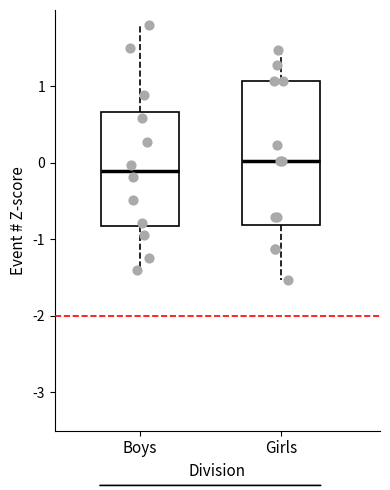

Reading left to right, transcribe this box plot: for each box, give where its median line is, the range the box spans, and where its two whiskers end, as read against the y-axis. The values are not printed on the chart, so give them approximately, as read against the axis.

Boys: median -0.1, box -0.8 to 0.7, whiskers -1.4 to 1.8
Girls: median 0.0, box -0.8 to 1.1, whiskers -1.5 to 1.5